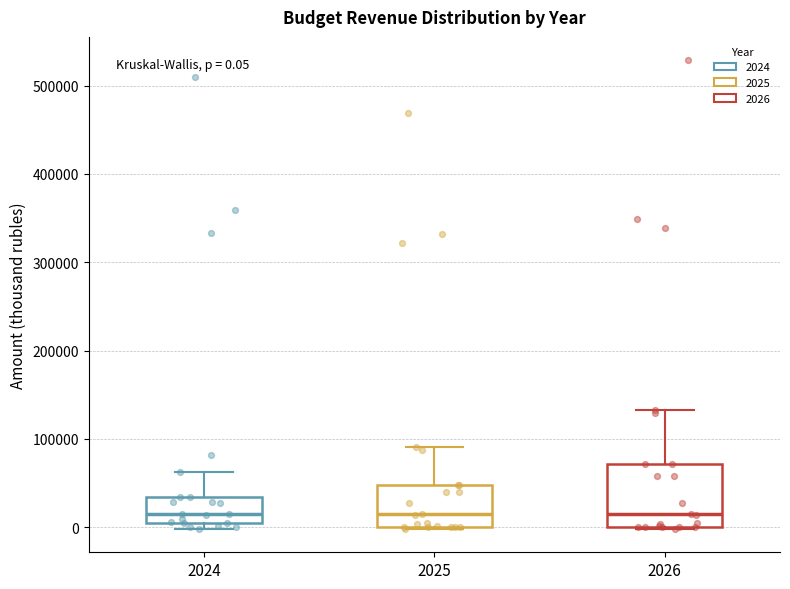

Which box is the tallest, from its lower edge to its upper edge?

2026